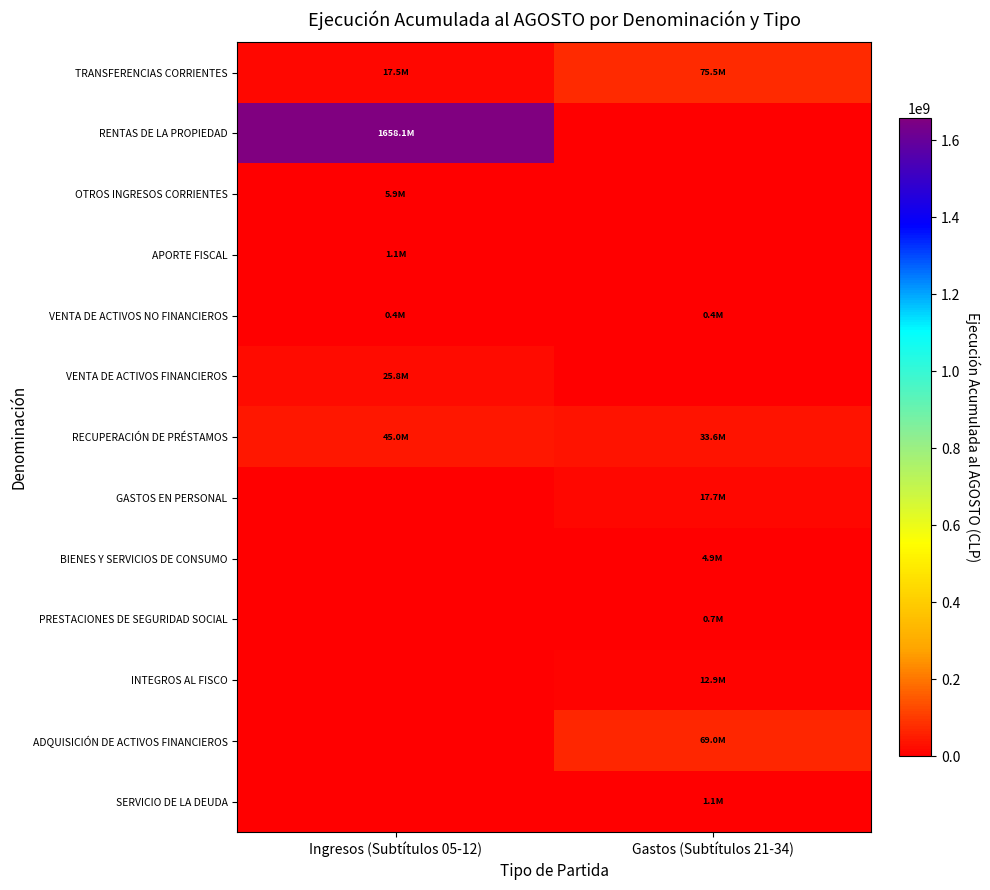

Between Gastos (Subtítulos 21-34) and Ingresos (Subtítulos 05-12), which is larger?

Gastos (Subtítulos 21-34)